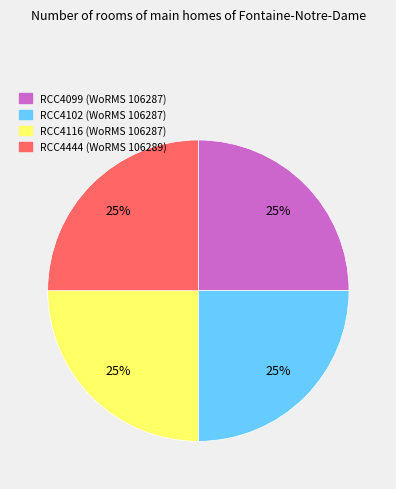

The RCC4099 slice represents 33% of the pie. True or false?

False